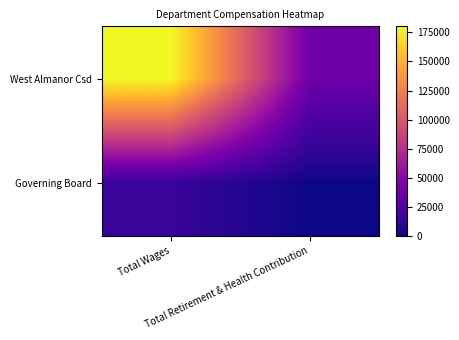

Reading left to right, list all the values displayed in this chart.

West Almanor Csd: Total Wages=180185	Total Retirement & Health Contribution=37582
Governing Board: Total Wages=14480	Total Retirement & Health Contribution=0